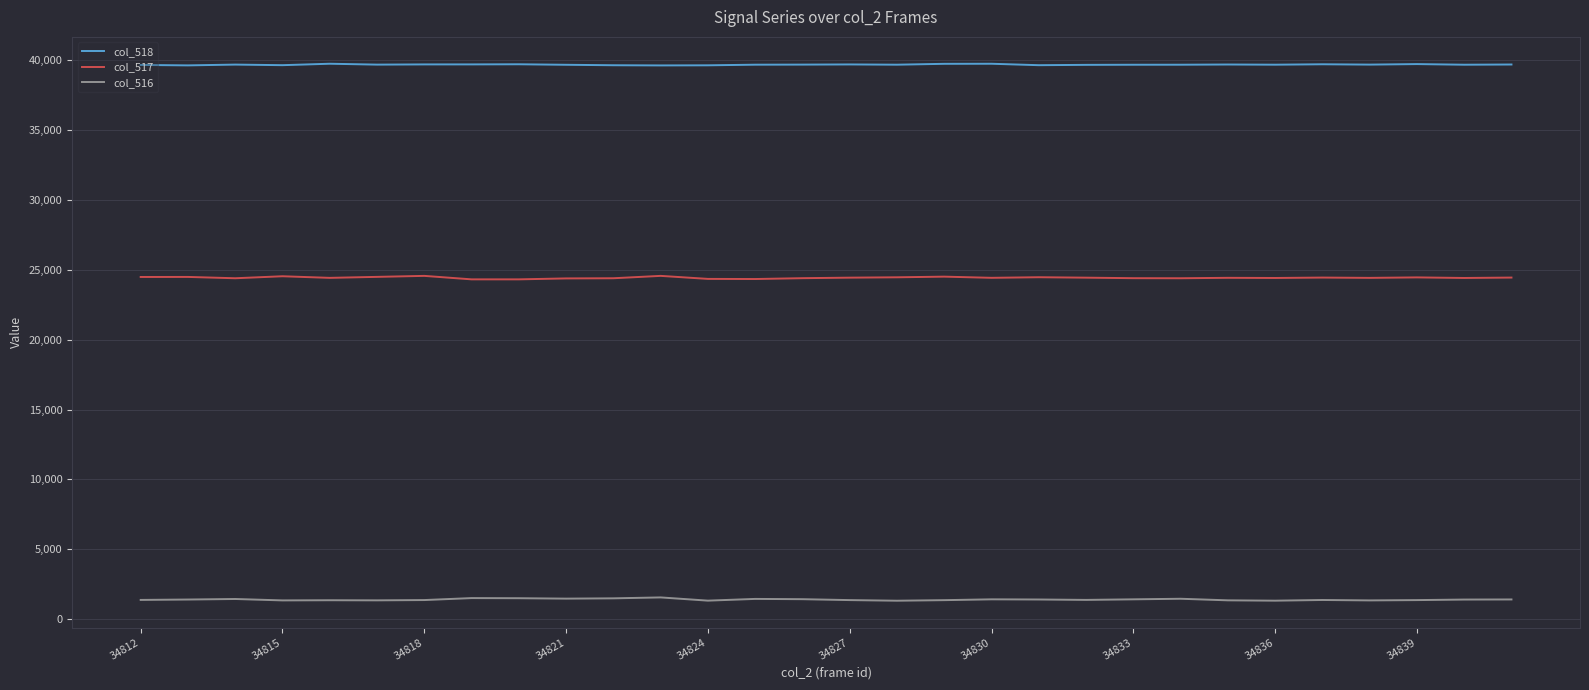

Which series has the largest total across all categories?

col_518